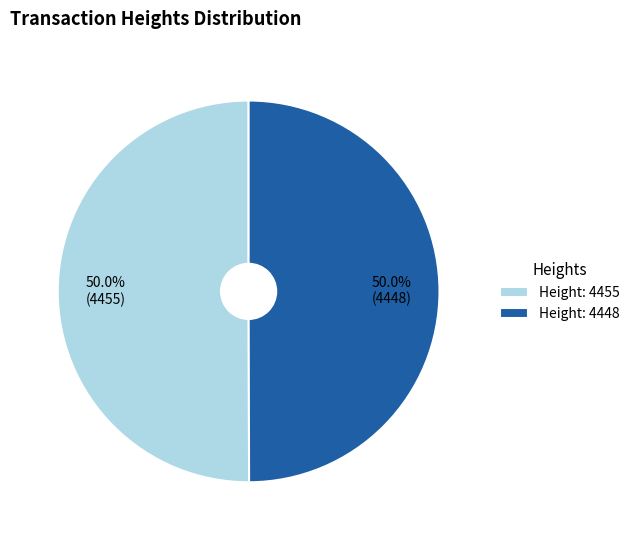

What is the ratio of the value at Height: 4455 to the value at Height: 4448?

1.0